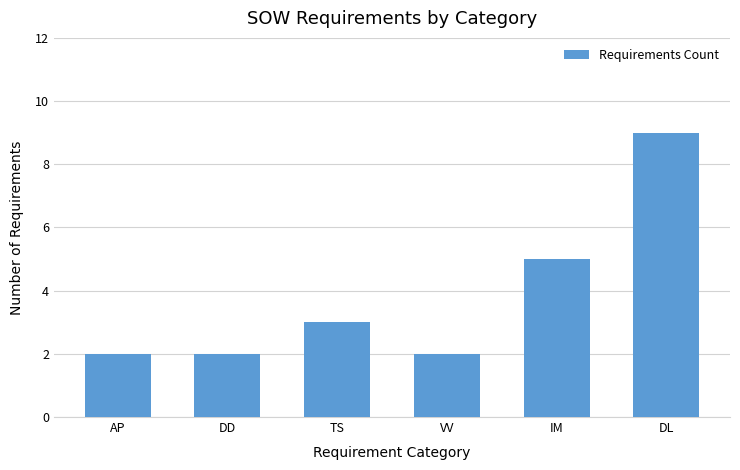

At which category does the chart reach its peak across all series?

DL